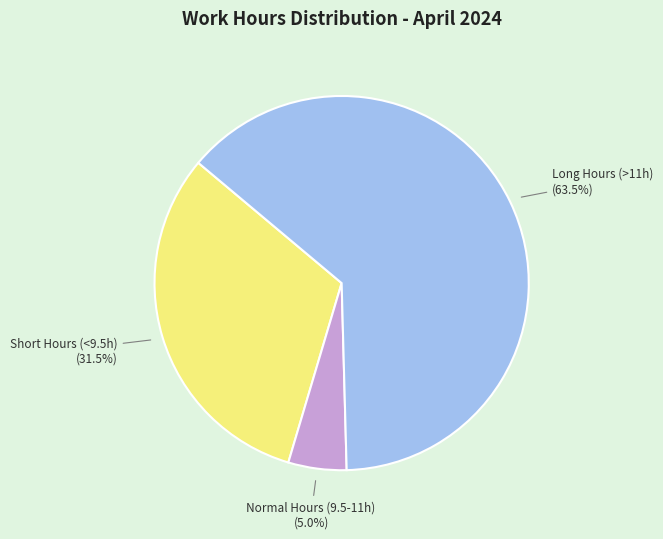

Between Normal Hours (9.5-11h) and Short Hours (<9.5h), which is larger?

Short Hours (<9.5h)